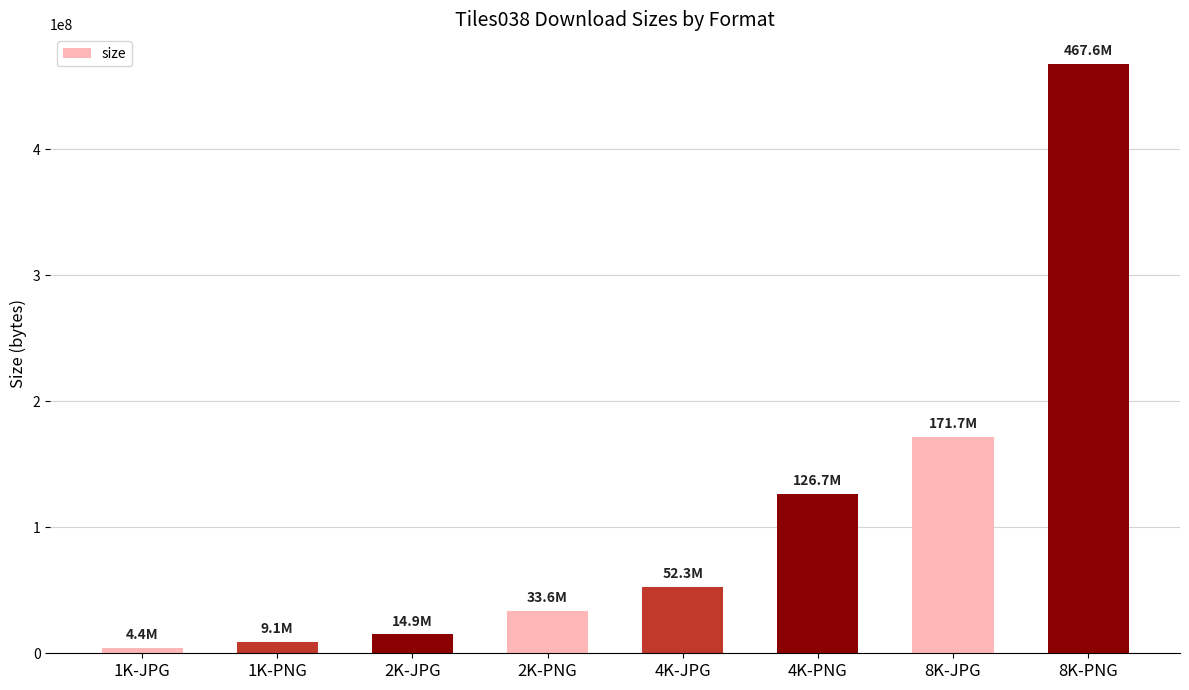

Reading right to left, what are all the values shown in this chart?

8K-PNG=467594017	8K-JPG=171694502	4K-PNG=126697927	4K-JPG=52349967	2K-PNG=33557472	2K-JPG=14932877	1K-PNG=9109159	1K-JPG=4433236